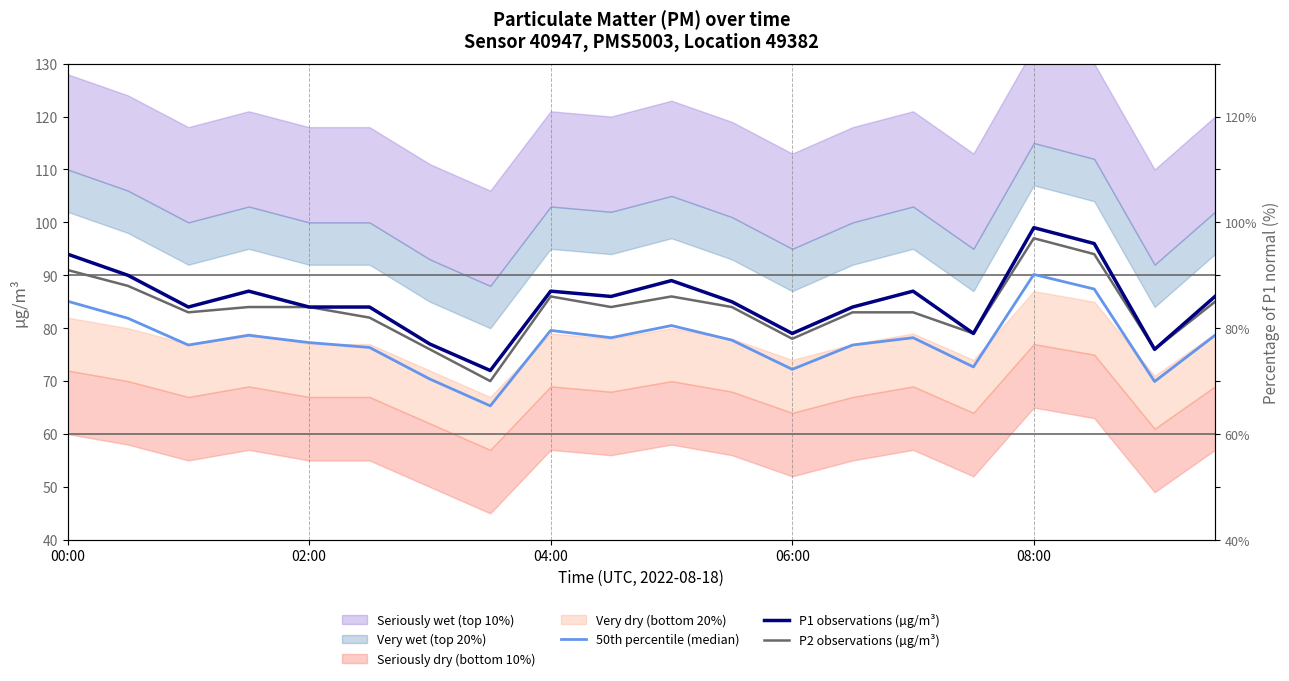

Does the chart display data point markers on the line(s)?

No